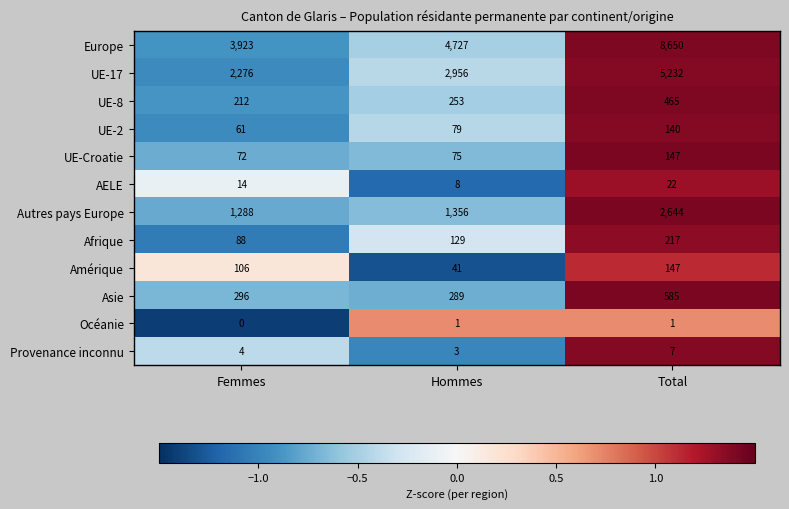

Count the Océanie values in the range 0 to 1.

3